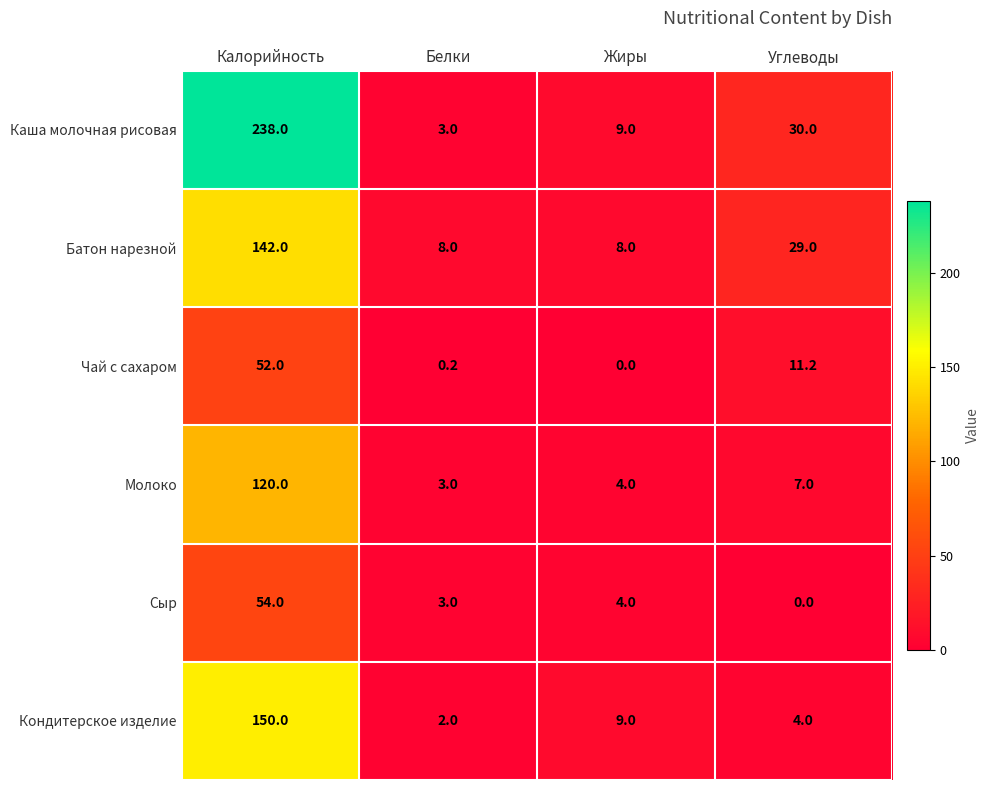

What is the maximum value shown in the chart?

238.0